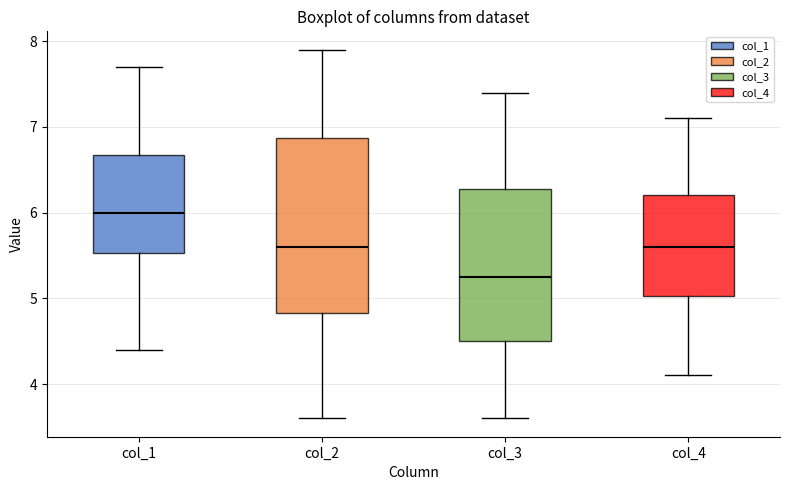

Reading left to right, transcribe this box plot: for each box, give where its median line is, the range the box spans, and where its two whiskers end, as read against the y-axis. The values are not printed on the chart, so give them approximately, as read against the axis.

col_1: median 6.0, box 5.5 to 6.7, whiskers 4.4 to 7.7
col_2: median 5.6, box 4.8 to 6.9, whiskers 3.6 to 7.9
col_3: median 5.3, box 4.5 to 6.3, whiskers 3.6 to 7.4
col_4: median 5.6, box 5.0 to 6.2, whiskers 4.1 to 7.1